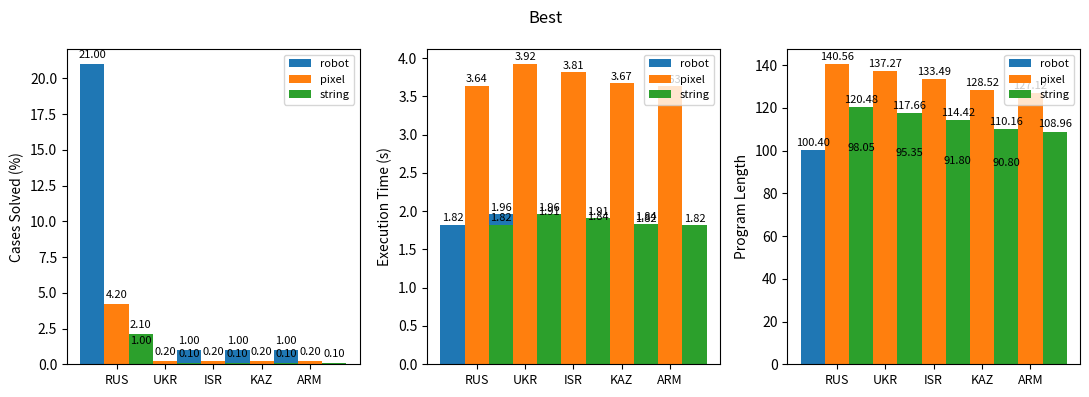

What is the value of the string bar at the 4th from the left?

110.2